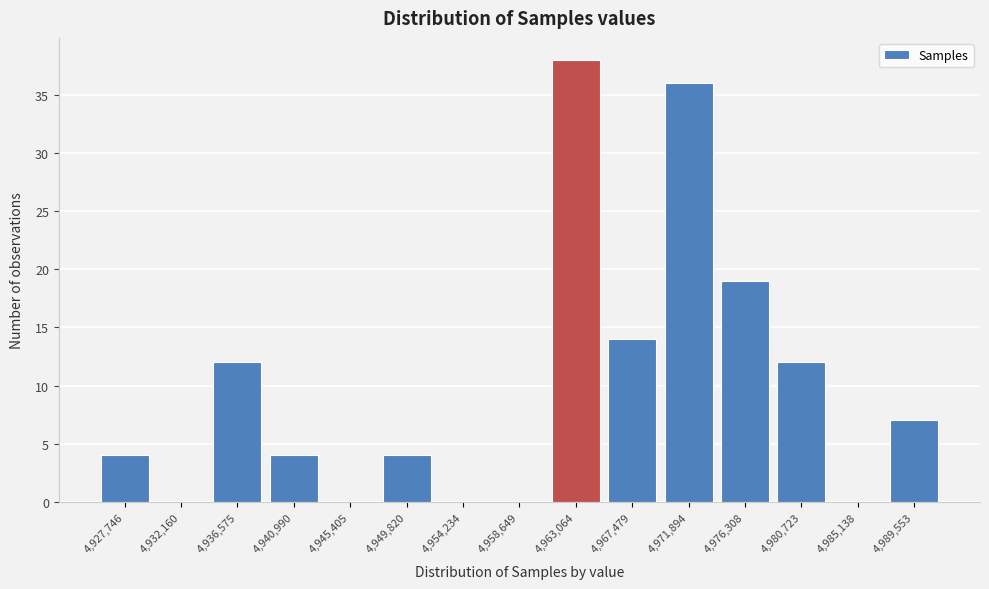

Reading left to right, what are all the values shown in this chart?

4,927,746=4	4,932,160=0	4,936,575=12	4,940,990=4	4,945,405=0	4,949,820=4	4,954,234=0	4,958,649=0	4,963,064=38	4,967,479=14	4,971,894=36	4,976,308=19	4,980,723=12	4,985,138=0	4,989,553=7